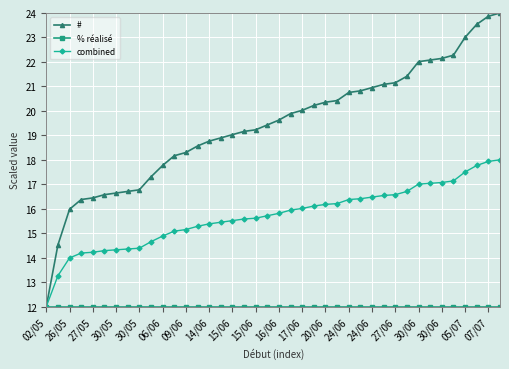

Which series has the widest spread of values?

#